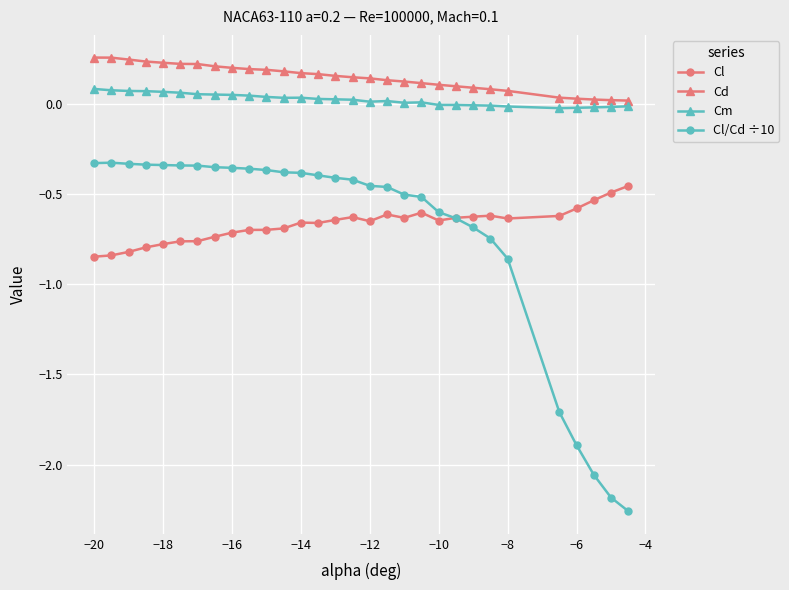

Which series has the widest spread of values?

Cl/Cd ÷10